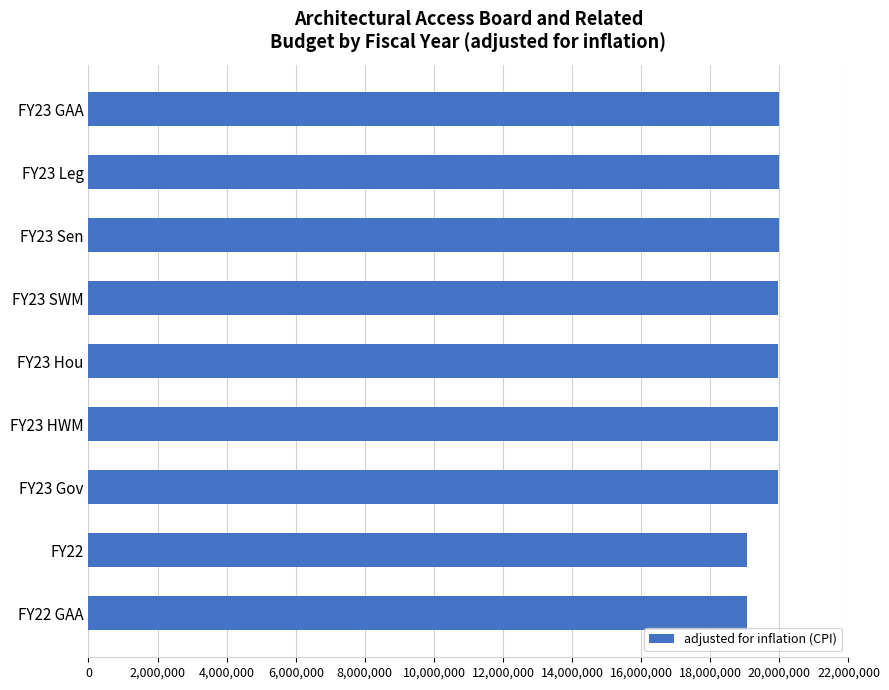

What is the sum of all values?

177944364